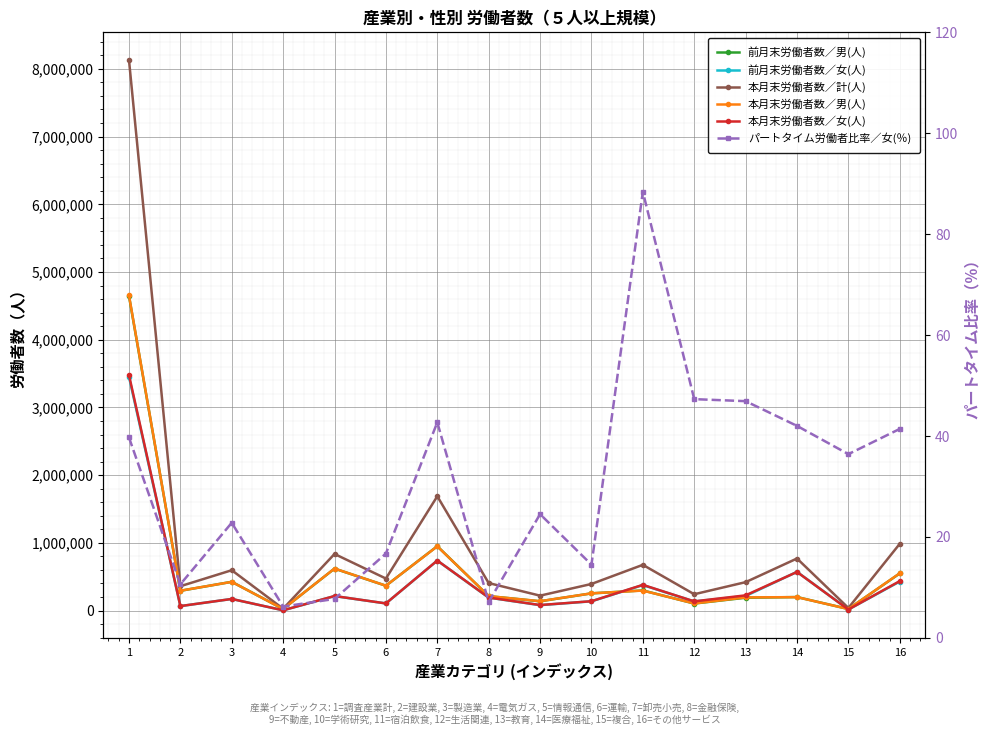

What is the difference between the パートタイム労働者比率／女(％) values at 14 and 3?

19.2